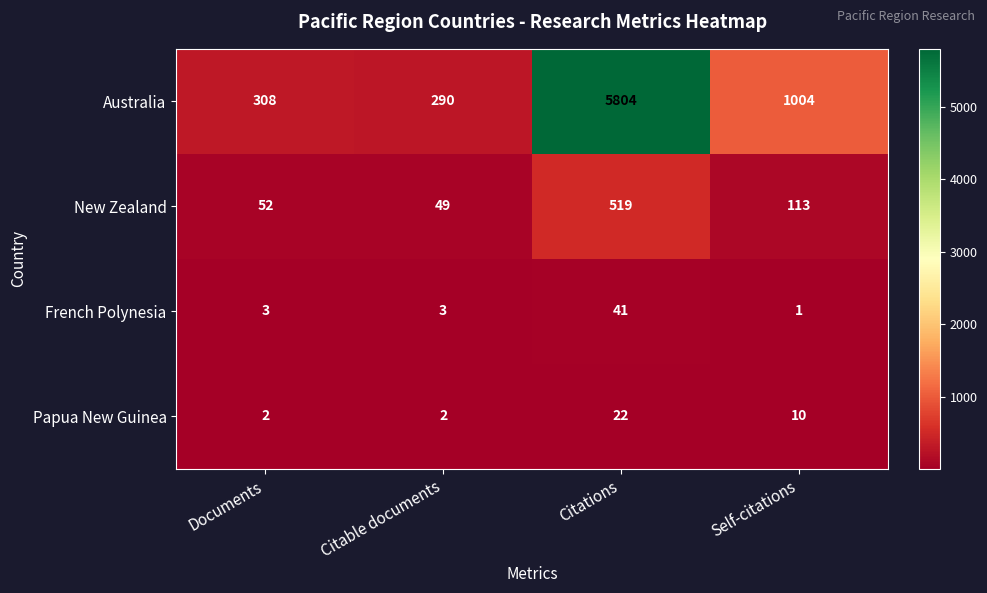

What is the sum of all Australia values?

7406